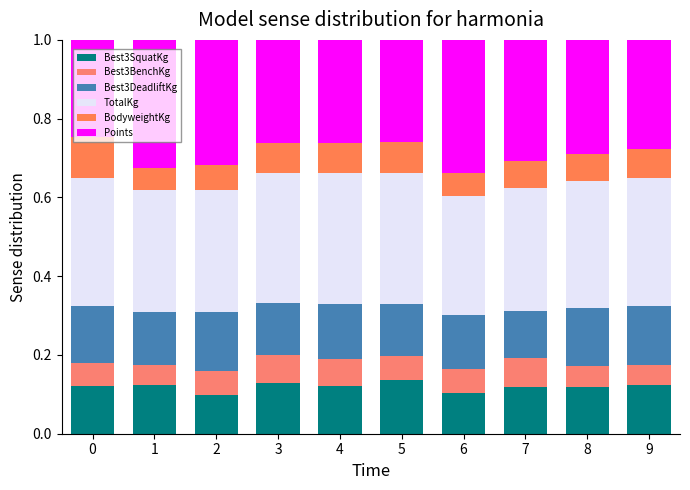

How many bars are there in total?

10